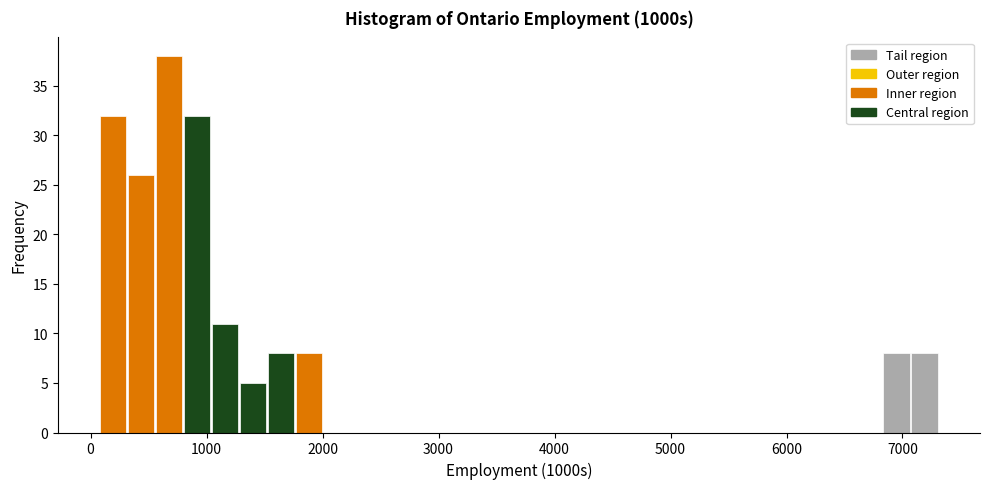

Around what value on the x-axis is the tallest bar? Give the approximate position of its centre, as read against the axis.

700